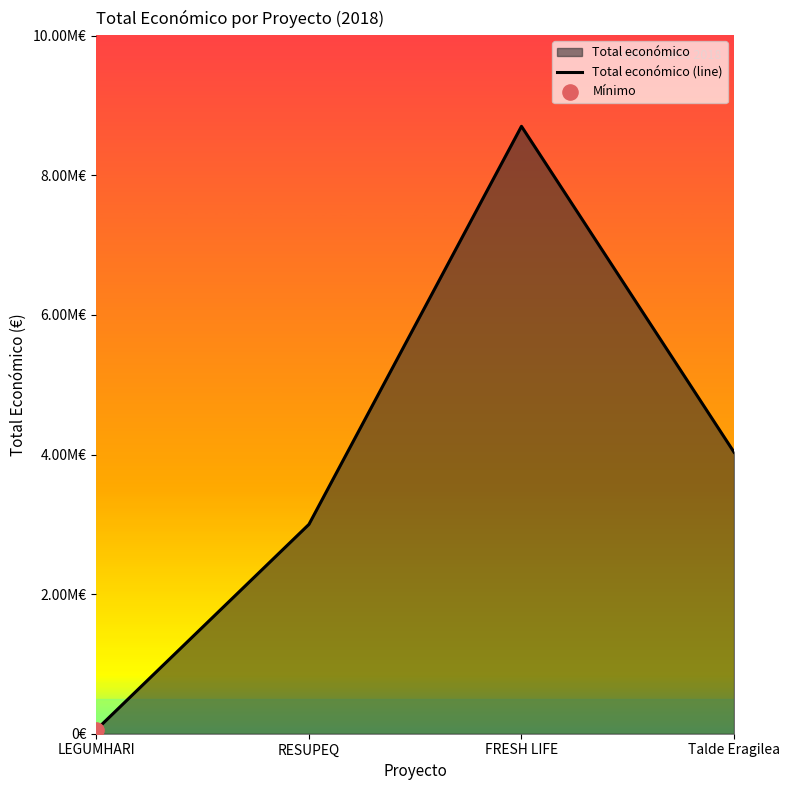

Which has a higher value, LEGUMHARI or FRESH LIFE?

FRESH LIFE